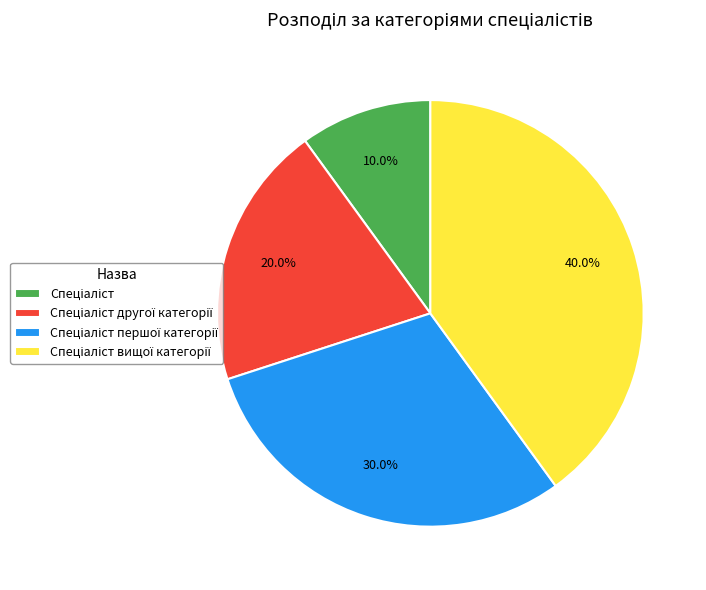

Does any single category account for the majority?

No